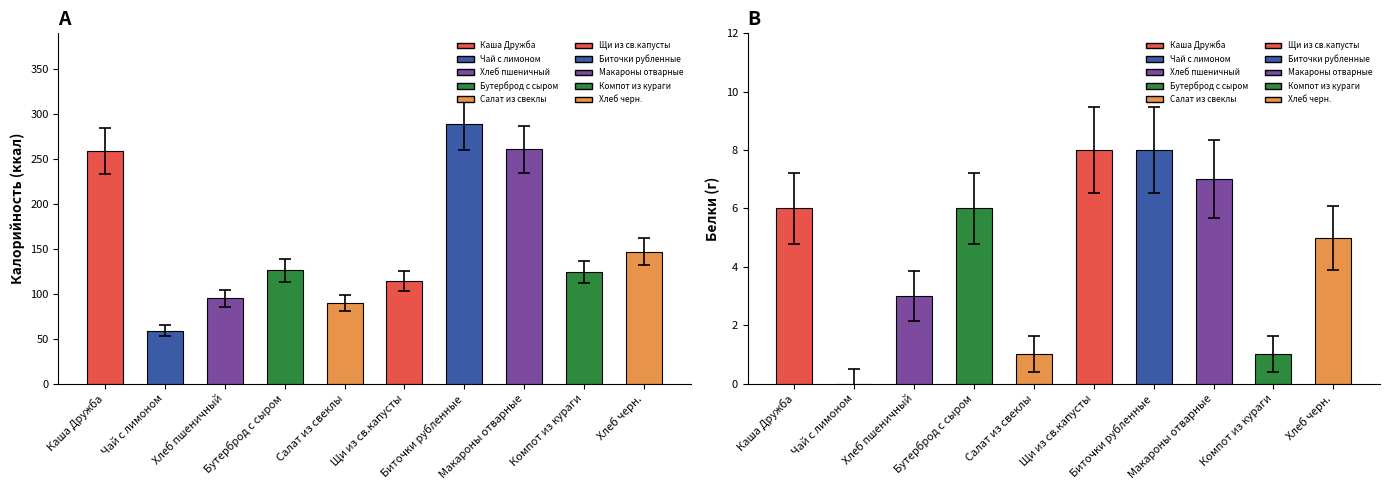

Which category has the highest value across all series?

Биточки рубленные